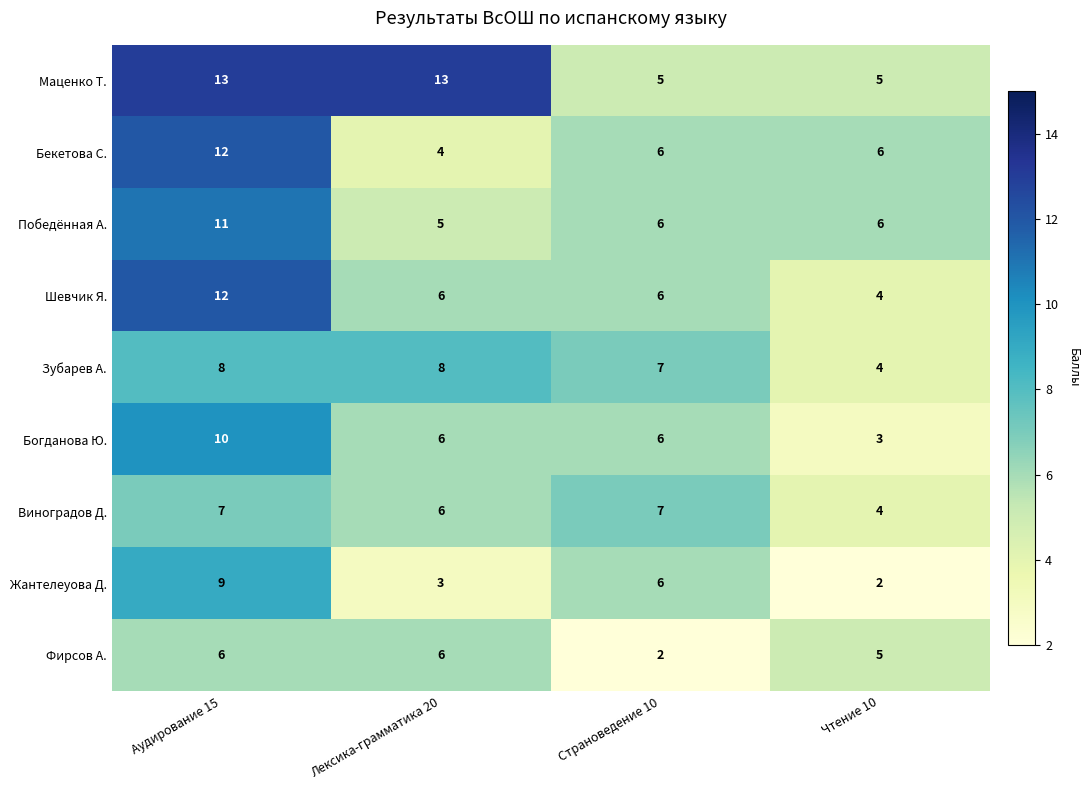

Which series has the largest total across all categories?

Маценко Т.